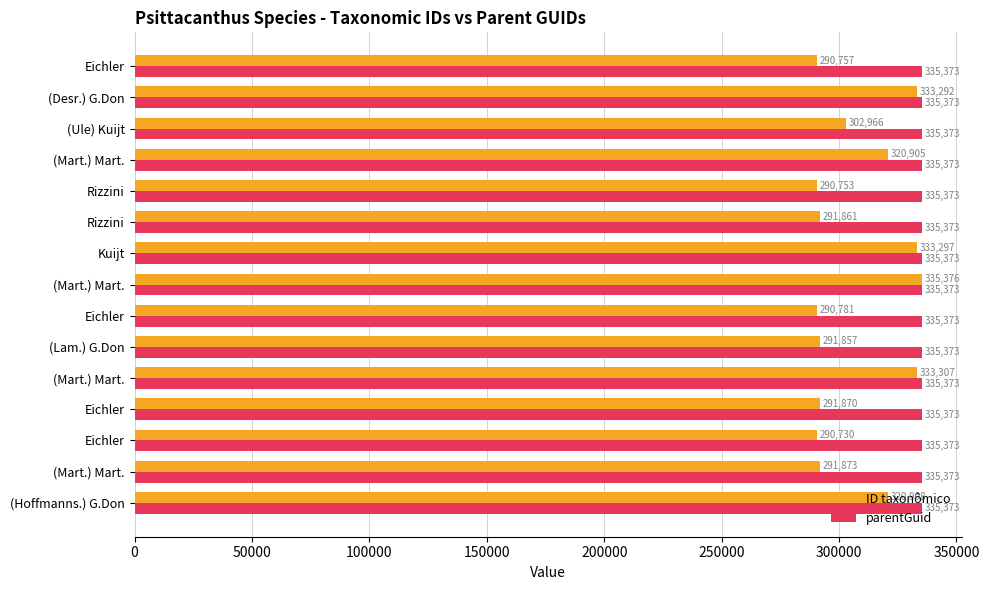

Which series has the widest spread of values?

ID taxonômico